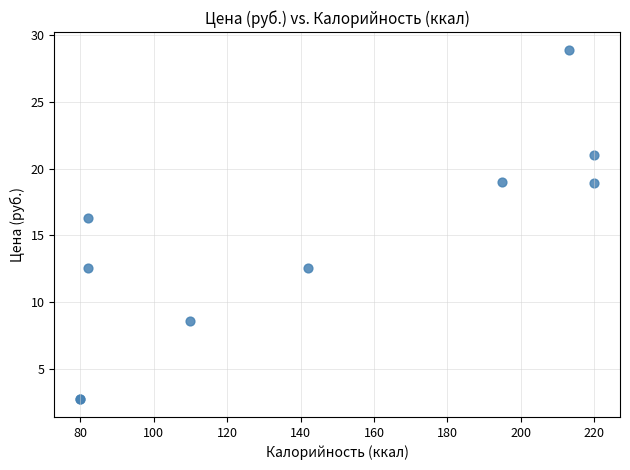

What Y value in the scatter plot is closest to 15?

16.3